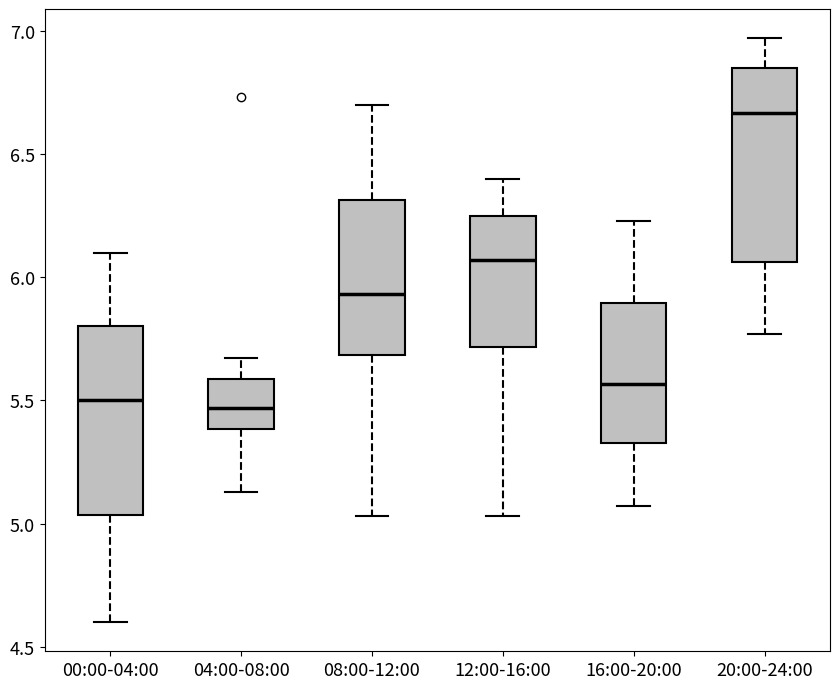

Which box's median line is the highest?

20:00-24:00